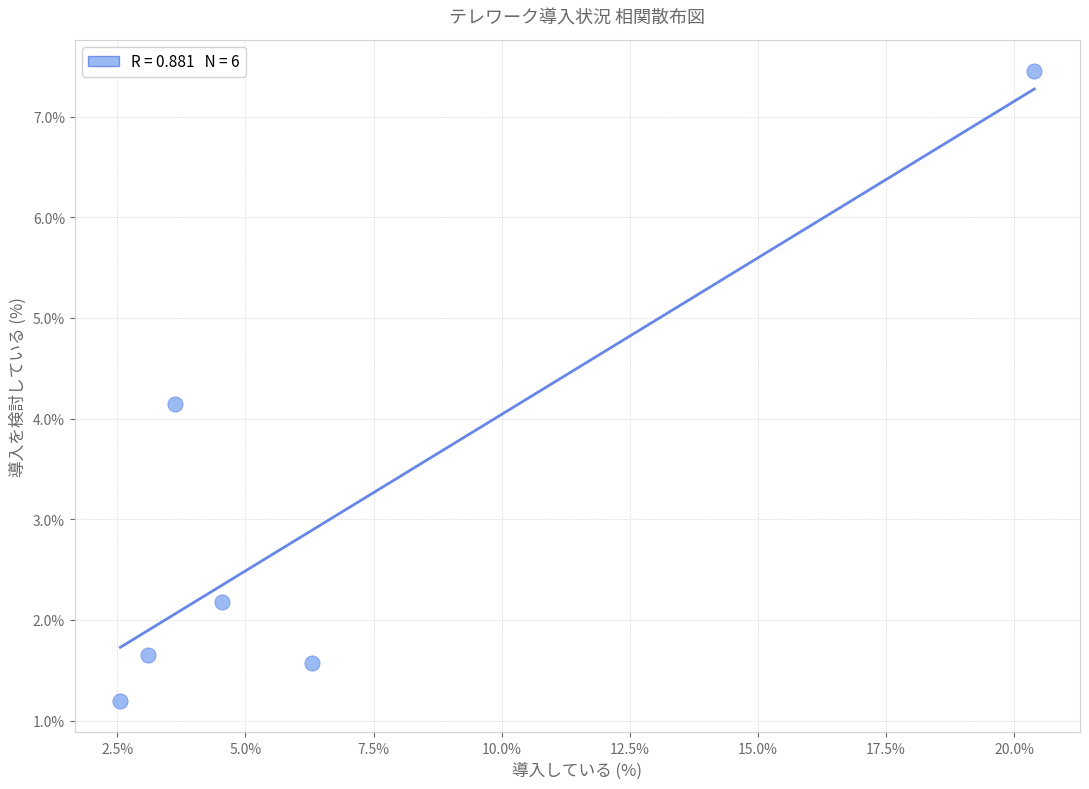

What is the average Y value?

3.0